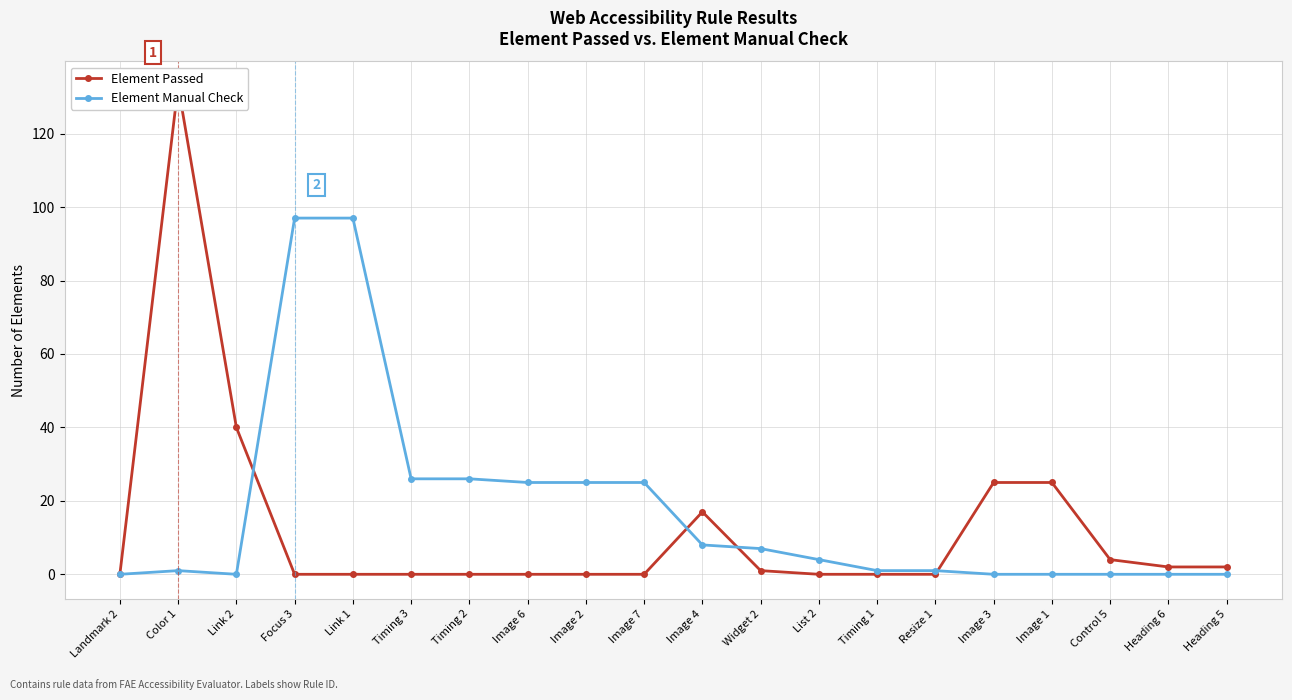

Where is the first local maximum for Element Manual Check?

Color 1